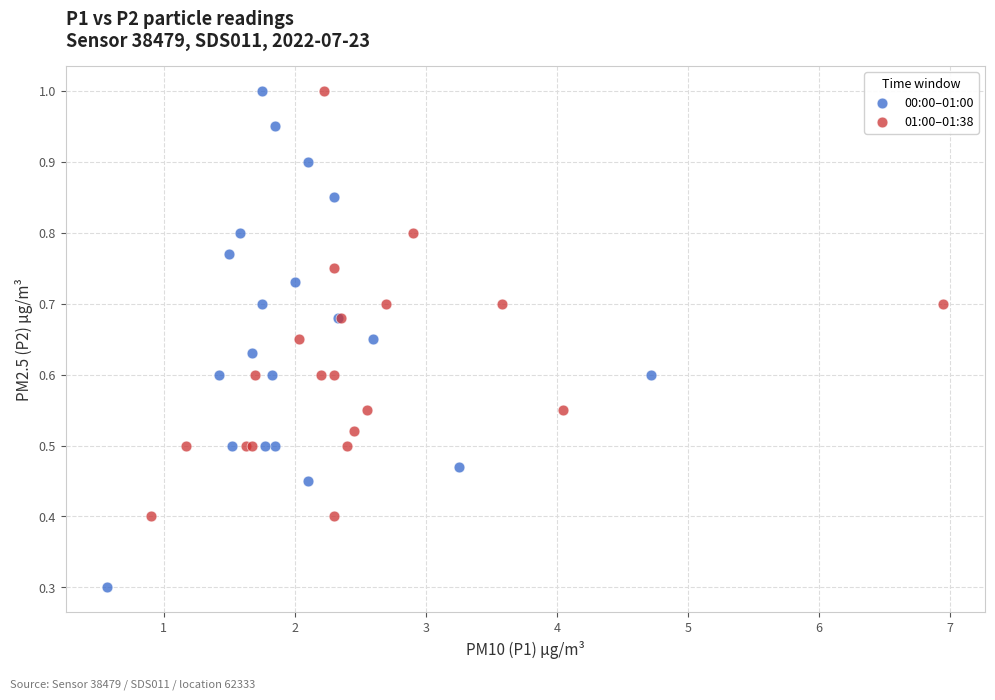

Which series contains the lowest Y value?

00:00–01:00